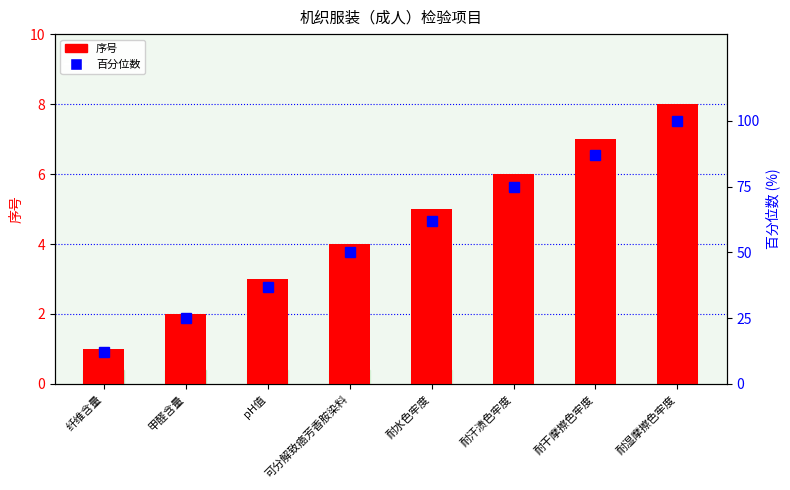

At 耐汗渍色牢度, list the series in order from largest to smallest.

百分位数, 序号